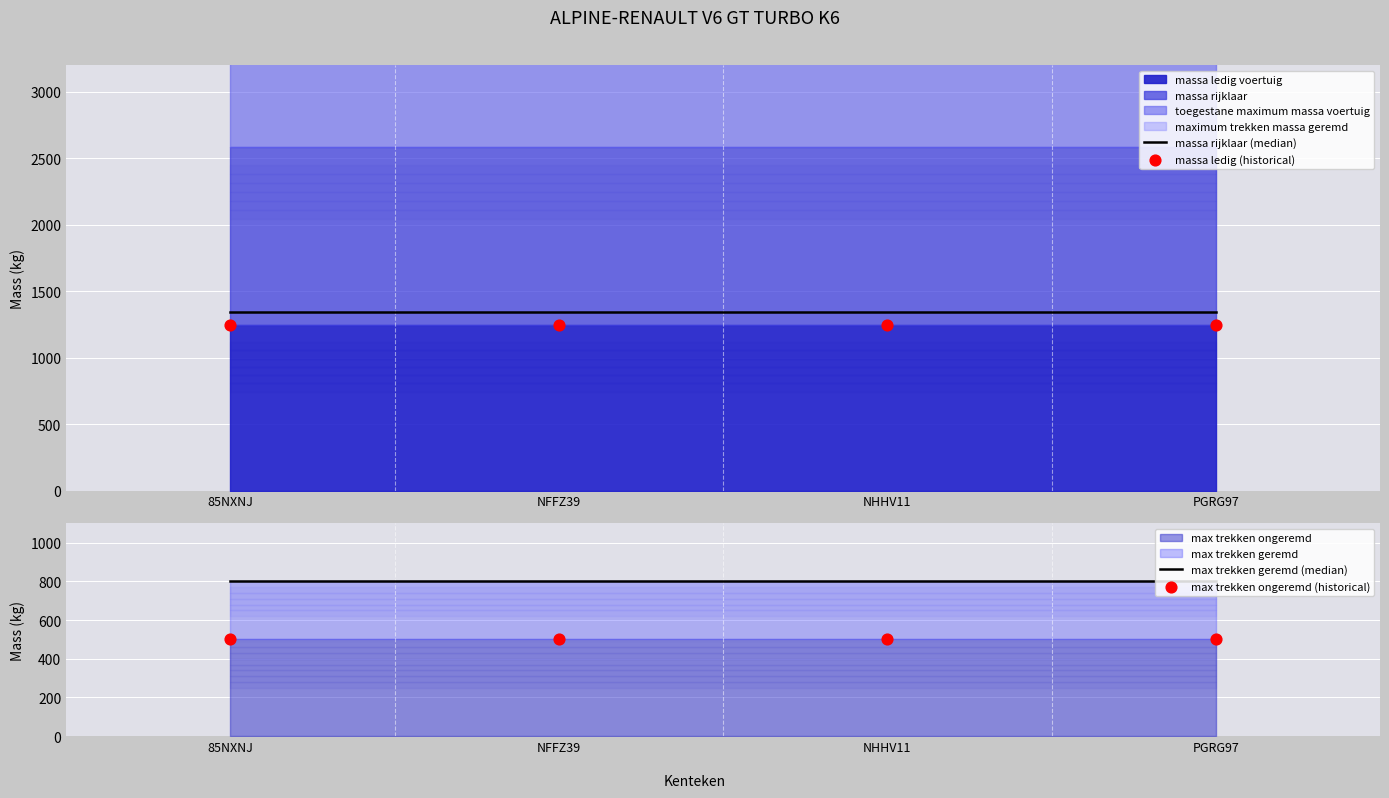

Which series has the widest spread of Y values?

massa rijklaar (median)